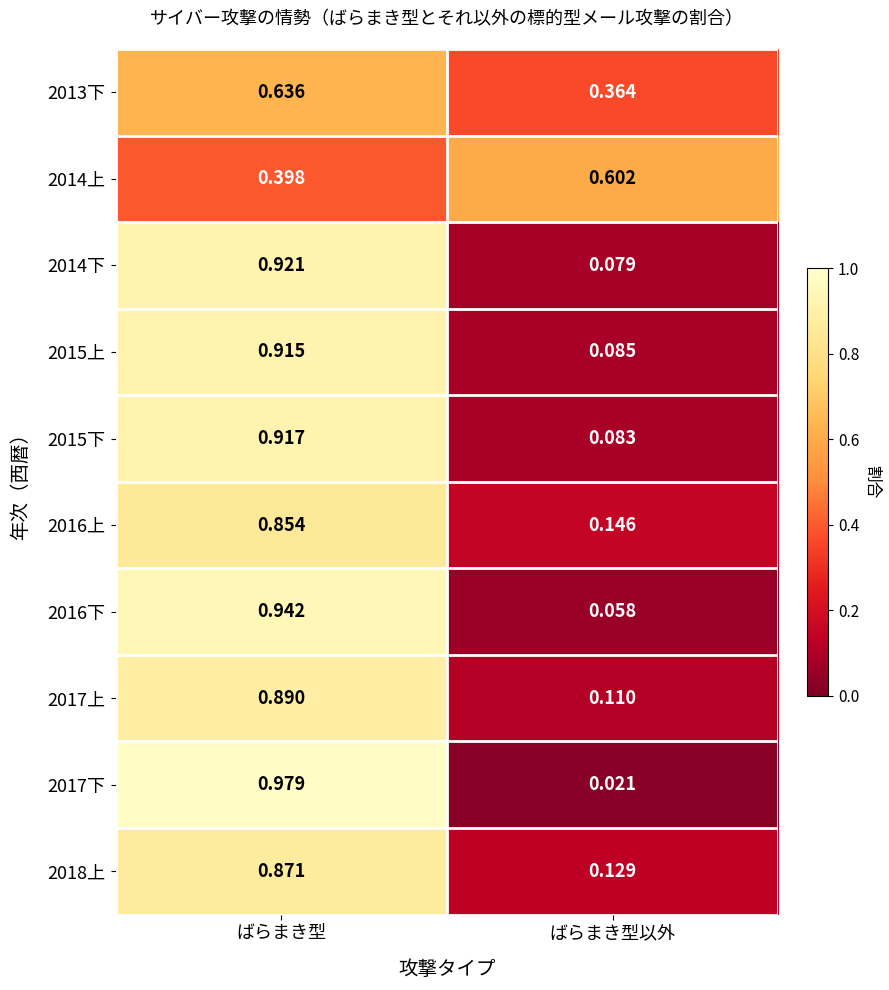

Is the value of 2018上 at ばらまき型 greater than the value of 2016上 at ばらまき型?

Yes